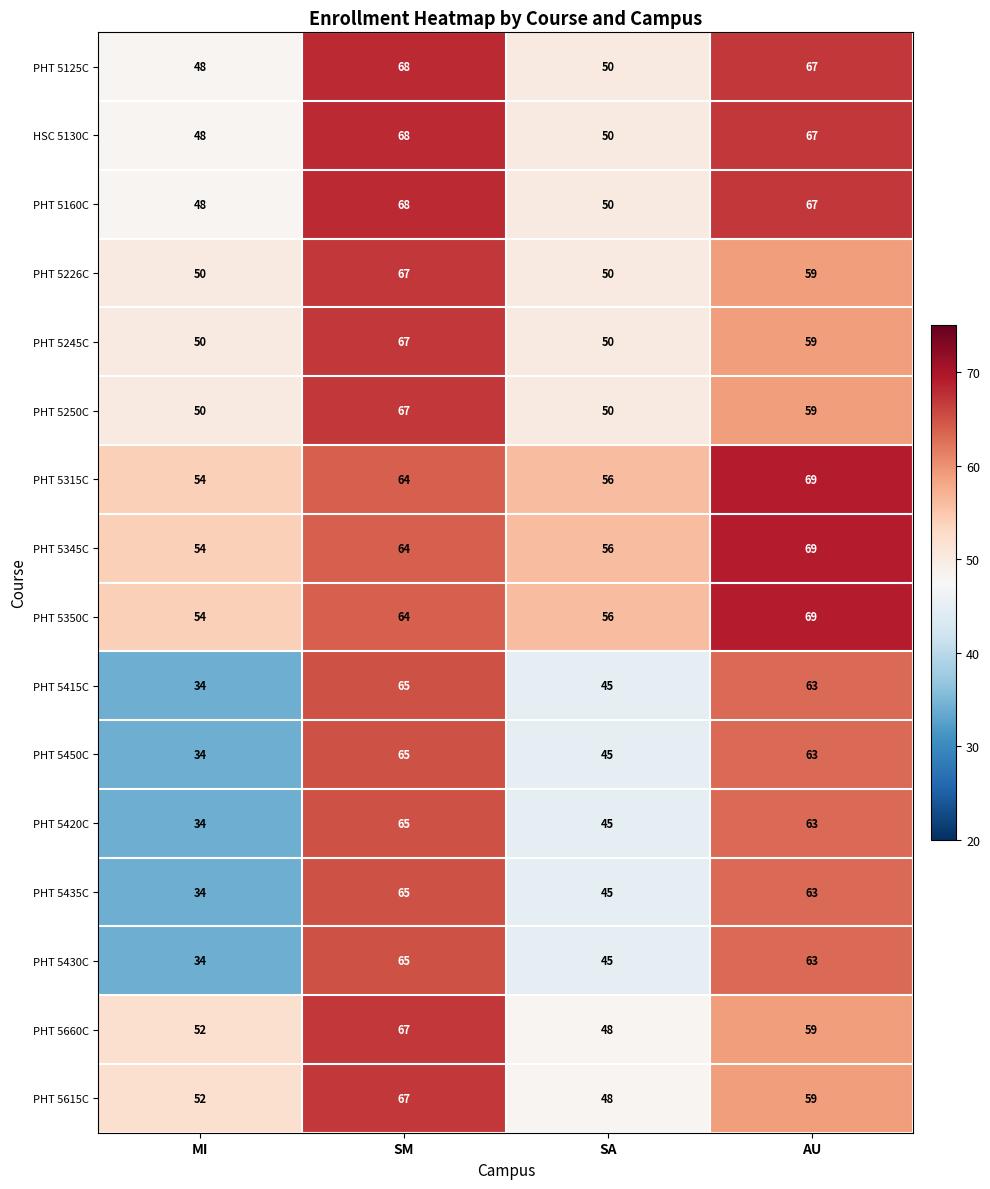

At how many categories does at least one series exceed 51?

4